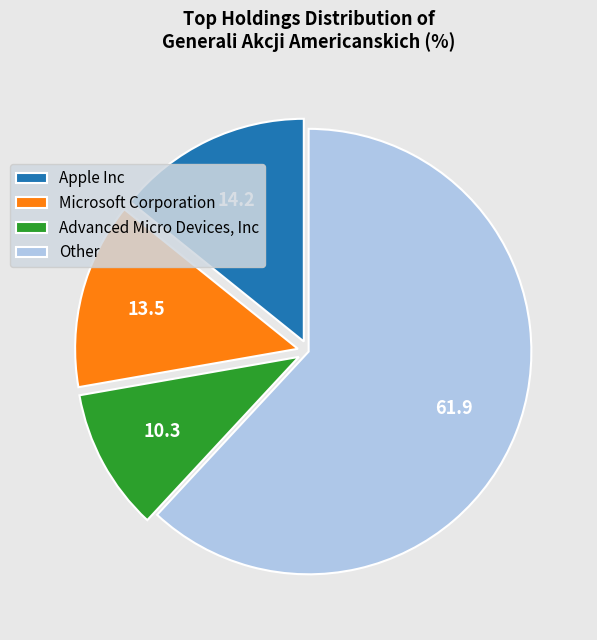

Which category has the biggest portion of the pie?

Other